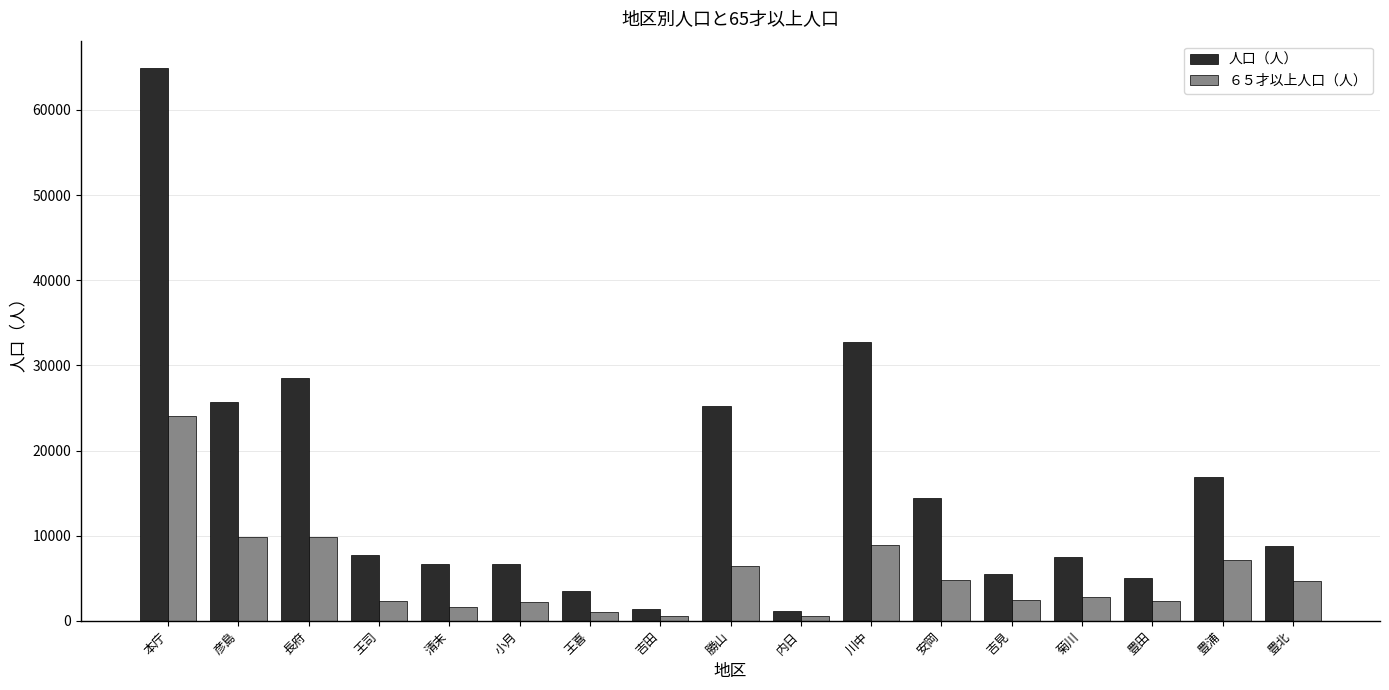

What is the maximum value shown in the chart?

64877